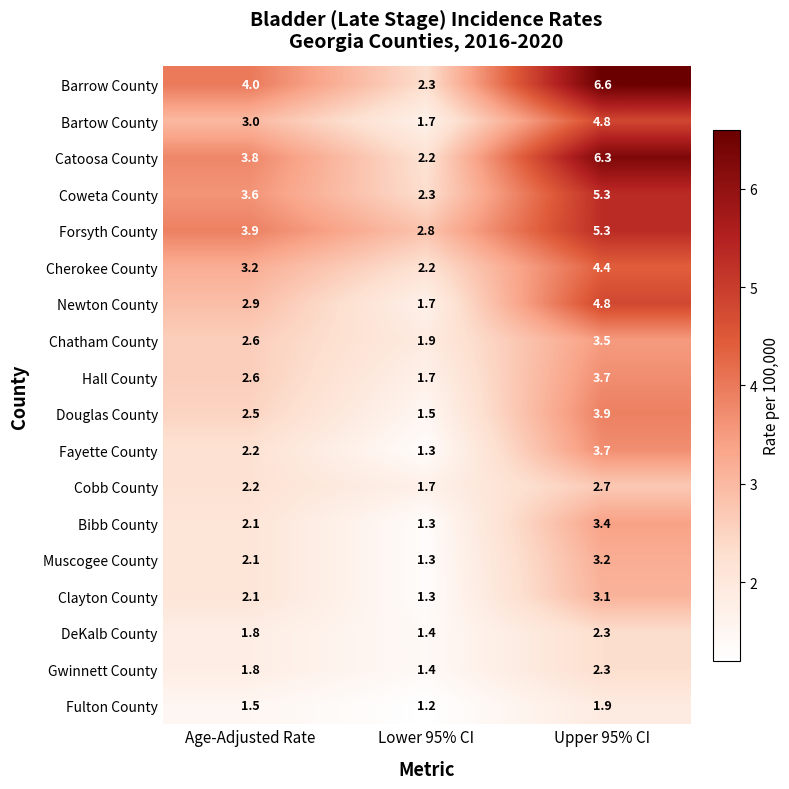

What is the total value across all series at Age-Adjusted Rate?

47.9